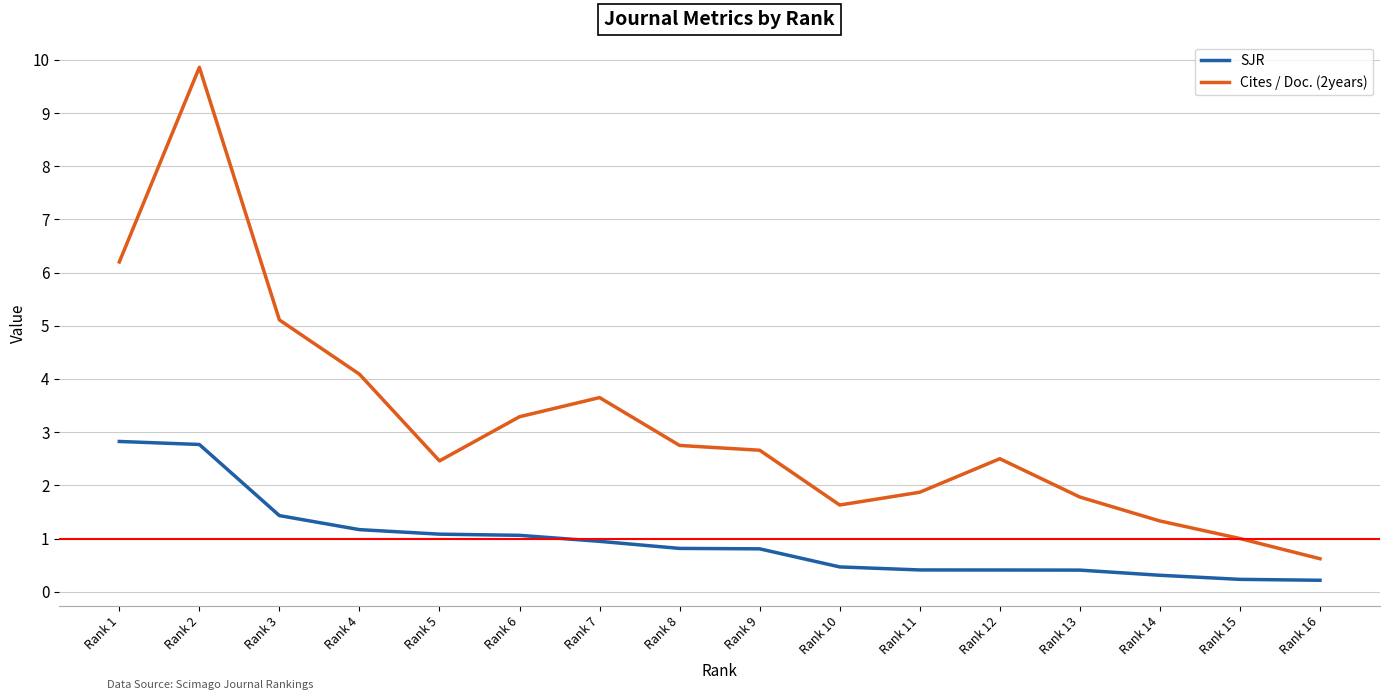

Between Rank 8 and Rank 15, which series saw the biggest shift?

Cites / Doc. (2years)